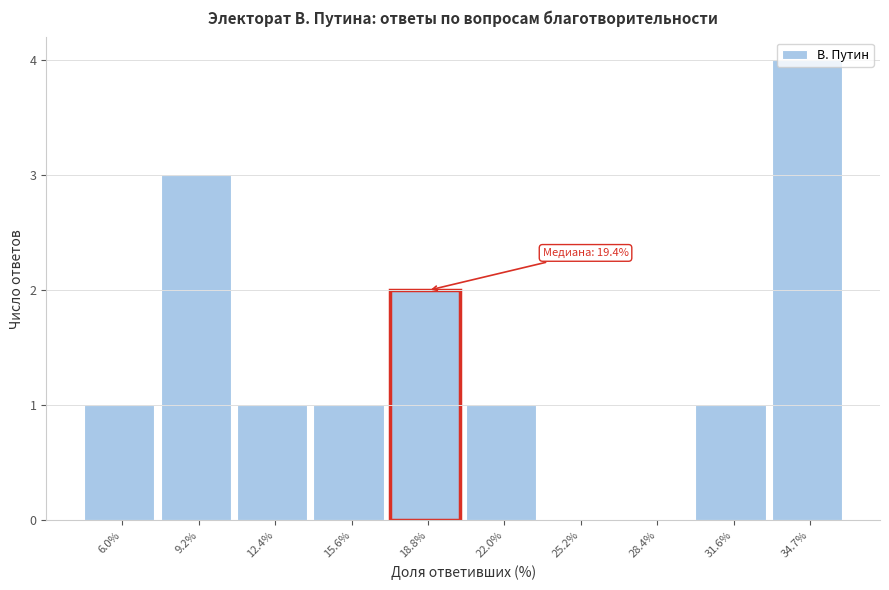

The chart shows a value of 0 at 25.2%. True or false?

True